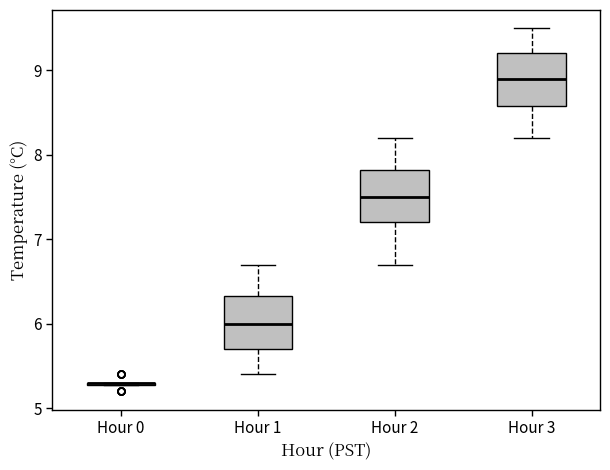

Reading left to right, read every box against the y-axis: the position of its median line, the range the box covers, and the ends of its whiskers. The values are not printed on the chart, so give them approximately, as read against the axis.

Hour 0: box collapsed to a line at 5.3, whiskers 5.3 to 5.3
Hour 1: median 6.0, box 5.7 to 6.3, whiskers 5.4 to 6.7
Hour 2: median 7.5, box 7.2 to 7.8, whiskers 6.7 to 8.2
Hour 3: median 8.9, box 8.6 to 9.2, whiskers 8.2 to 9.5